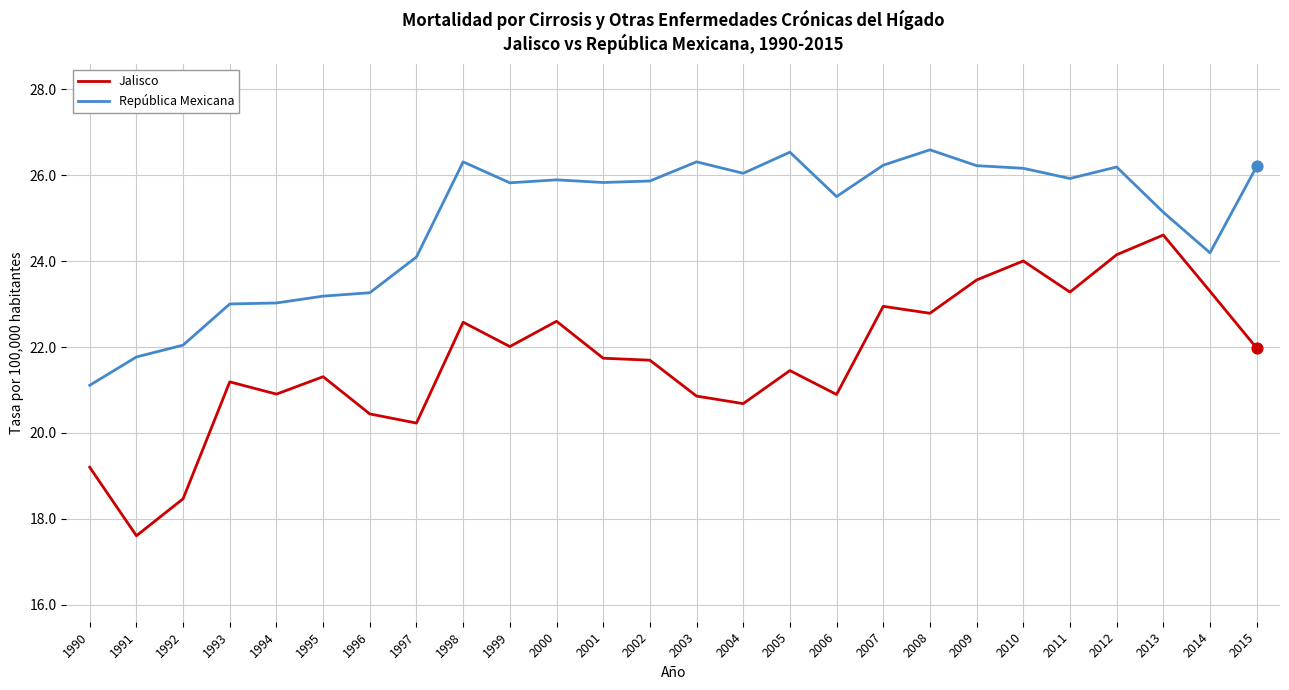

What is the difference between the highest and lowest values at 1995?

1.9